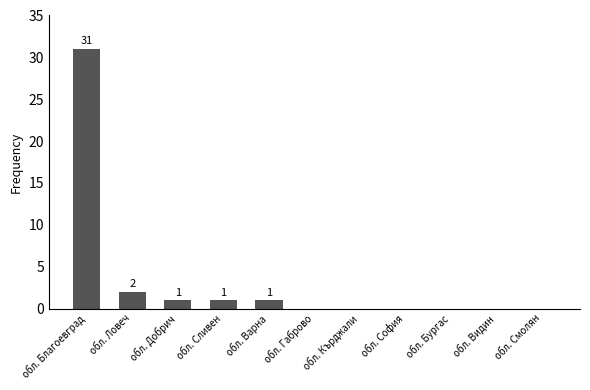

Which has a higher value, обл. Кърджали or обл. Добрич?

обл. Добрич